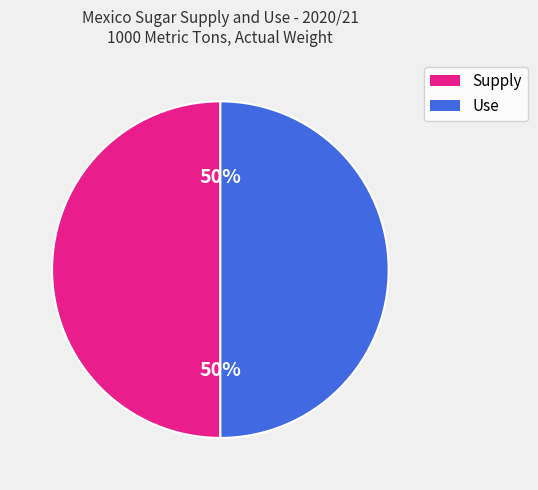

What is the ratio of the value at Supply to the value at Use?

1.0